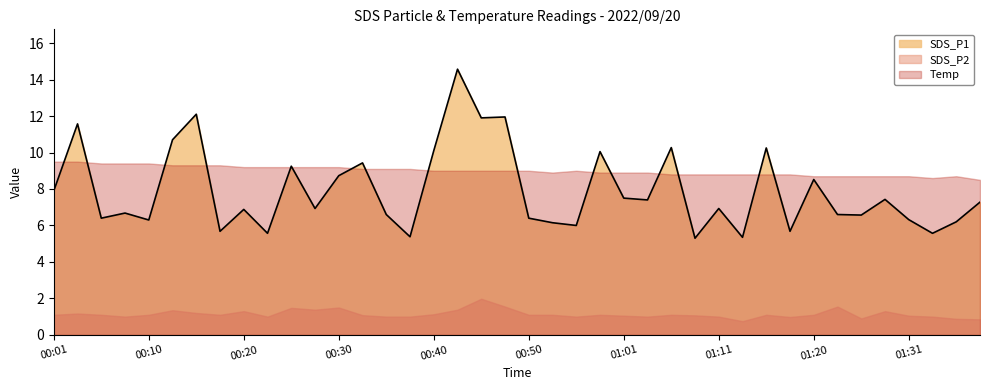

Reading right to left, what are all the values shown in this chart?

SDS_P1: 01:39=7.3	01:37=6.2	01:34=5.6	01:31=6.3	01:29=7.4	01:26=6.6	01:23=6.6	01:20=8.5	01:18=5.7	01:15=10.2	01:13=5.3	01:11=6.9	01:08=5.3	01:06=10.3	01:03=7.4	01:01=7.5	00:58=10.1	00:56=6.0	00:53=6.2	00:50=6.4	00:48=11.9	00:45=11.9	00:42=14.6	00:40=10.1	00:37=5.4	00:35=6.6	00:33=9.4	00:30=8.7	00:28=6.9	00:25=9.2	00:23=5.6	00:20=6.9	00:18=5.7	00:15=12.1	00:13=10.7	00:10=6.3	00:08=6.7	00:05=6.4	00:03=11.6	00:01=7.9
SDS_P2: 01:39=0.8	01:37=0.9	01:34=1.0	01:31=1.1	01:29=1.3	01:26=0.9	01:23=1.6	01:20=1.1	01:18=1.0	01:15=1.1	01:13=0.8	01:11=1.0	01:08=1.1	01:06=1.1	01:03=1.0	01:01=1.1	00:58=1.1	00:56=1.0	00:53=1.1	00:50=1.1	00:48=1.6	00:45=2.0	00:42=1.4	00:40=1.1	00:37=1.0	00:35=1.0	00:33=1.1	00:30=1.5	00:28=1.4	00:25=1.5	00:23=1.0	00:20=1.3	00:18=1.1	00:15=1.2	00:13=1.4	00:10=1.1	00:08=1.0	00:05=1.1	00:03=1.2	00:01=1.1
Temp: 01:39=8.5	01:37=8.7	01:34=8.6	01:31=8.7	01:29=8.7	01:26=8.7	01:23=8.7	01:20=8.7	01:18=8.8	01:15=8.8	01:13=8.8	01:11=8.8	01:08=8.8	01:06=8.8	01:03=8.9	01:01=8.9	00:58=8.9	00:56=9.0	00:53=8.9	00:50=9.0	00:48=9.0	00:45=9.0	00:42=9.0	00:40=9.0	00:37=9.1	00:35=9.1	00:33=9.1	00:30=9.2	00:28=9.2	00:25=9.2	00:23=9.2	00:20=9.2	00:18=9.3	00:15=9.3	00:13=9.3	00:10=9.4	00:08=9.4	00:05=9.4	00:03=9.5	00:01=9.5